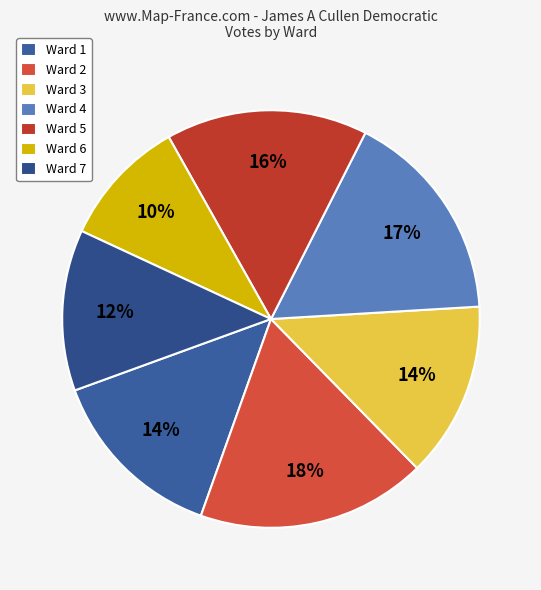

What is the smallest slice in the pie chart?

Ward 6